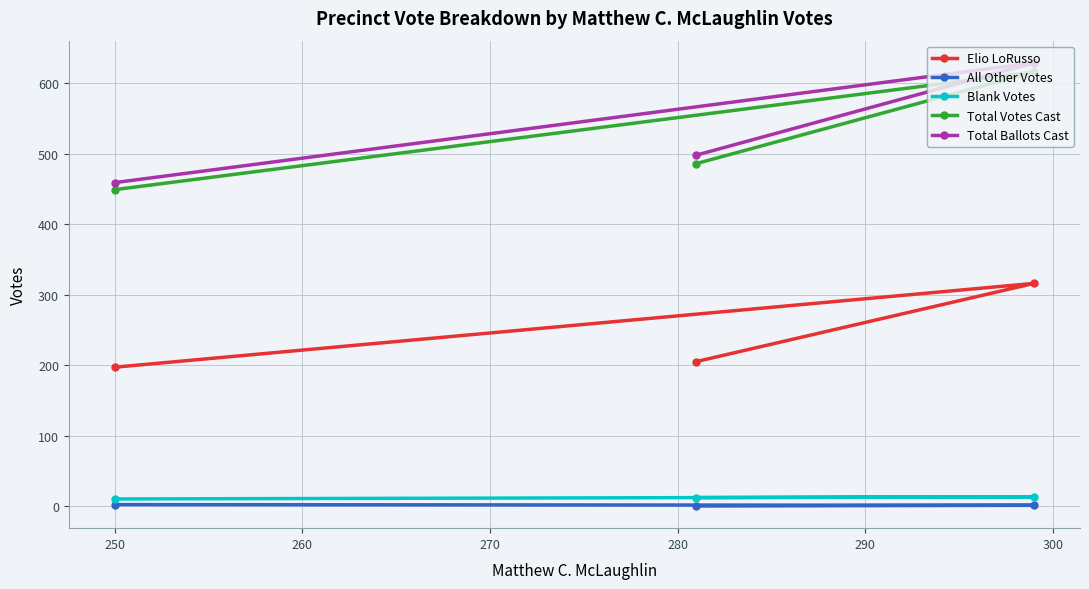

What is the difference between the maximum and minimum values in the Total Ballots Cast series?

170